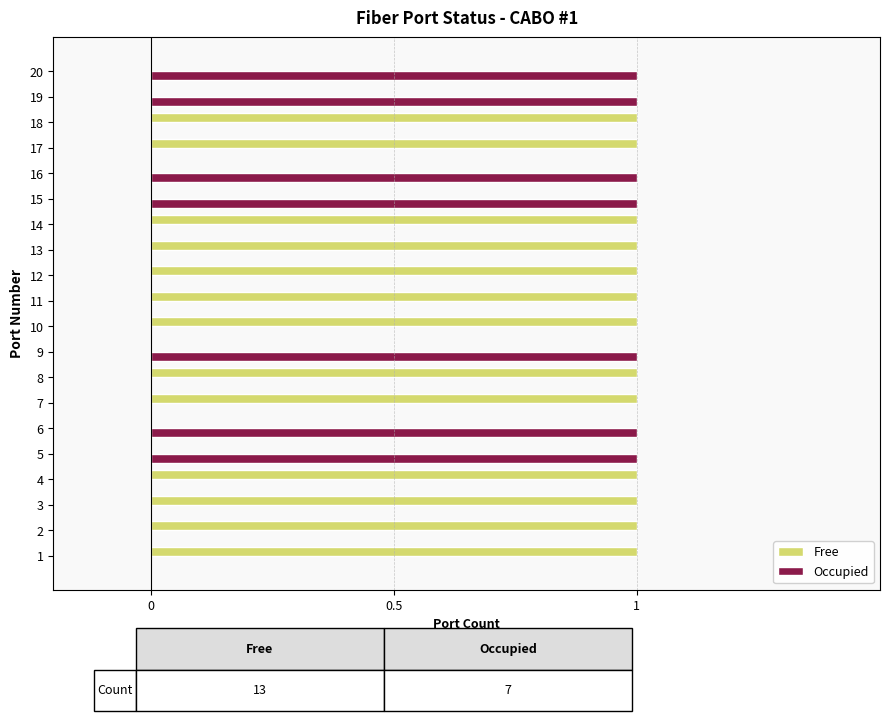

How many categories are shown in the chart?

20